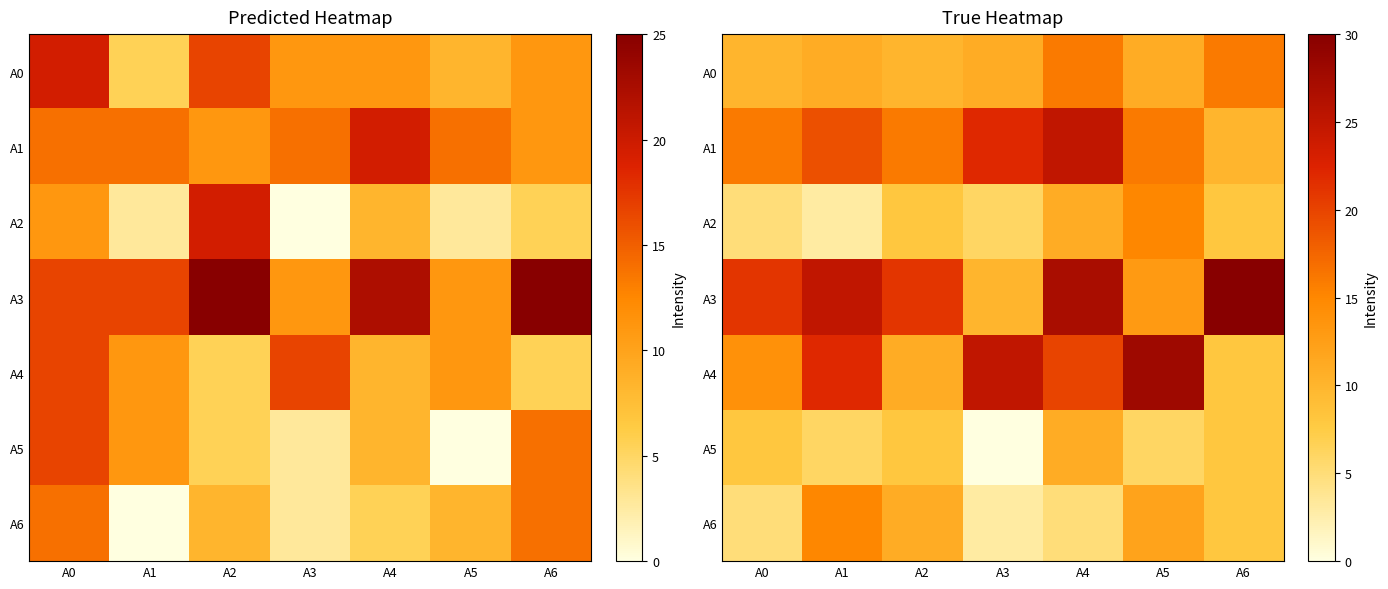

Rank the categories by A2 value from lowest to highest.

A1, A0, A3, A2, A6, A4, A5